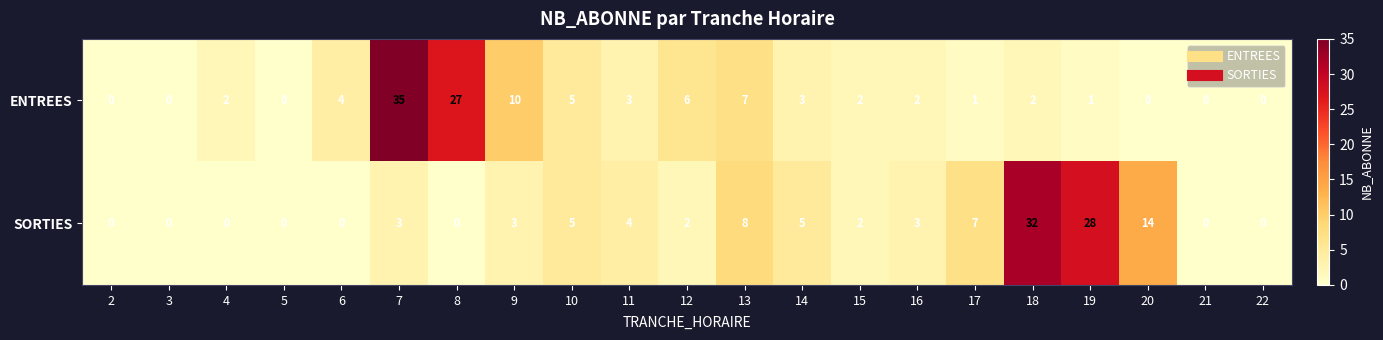

How many positive values does the SORTIES series have?

13